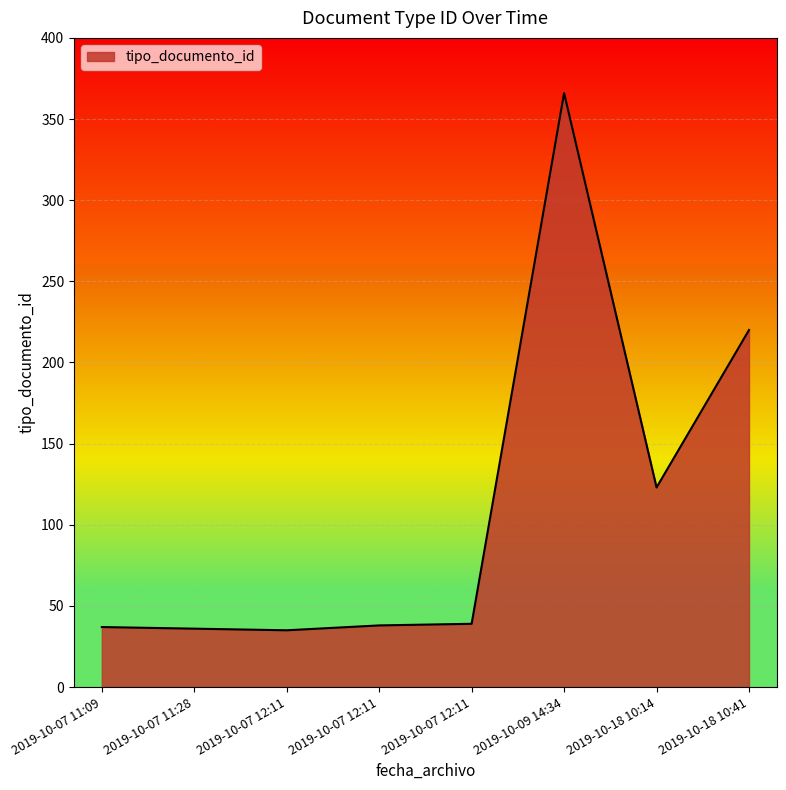

Does the chart have visible grid lines?

Yes